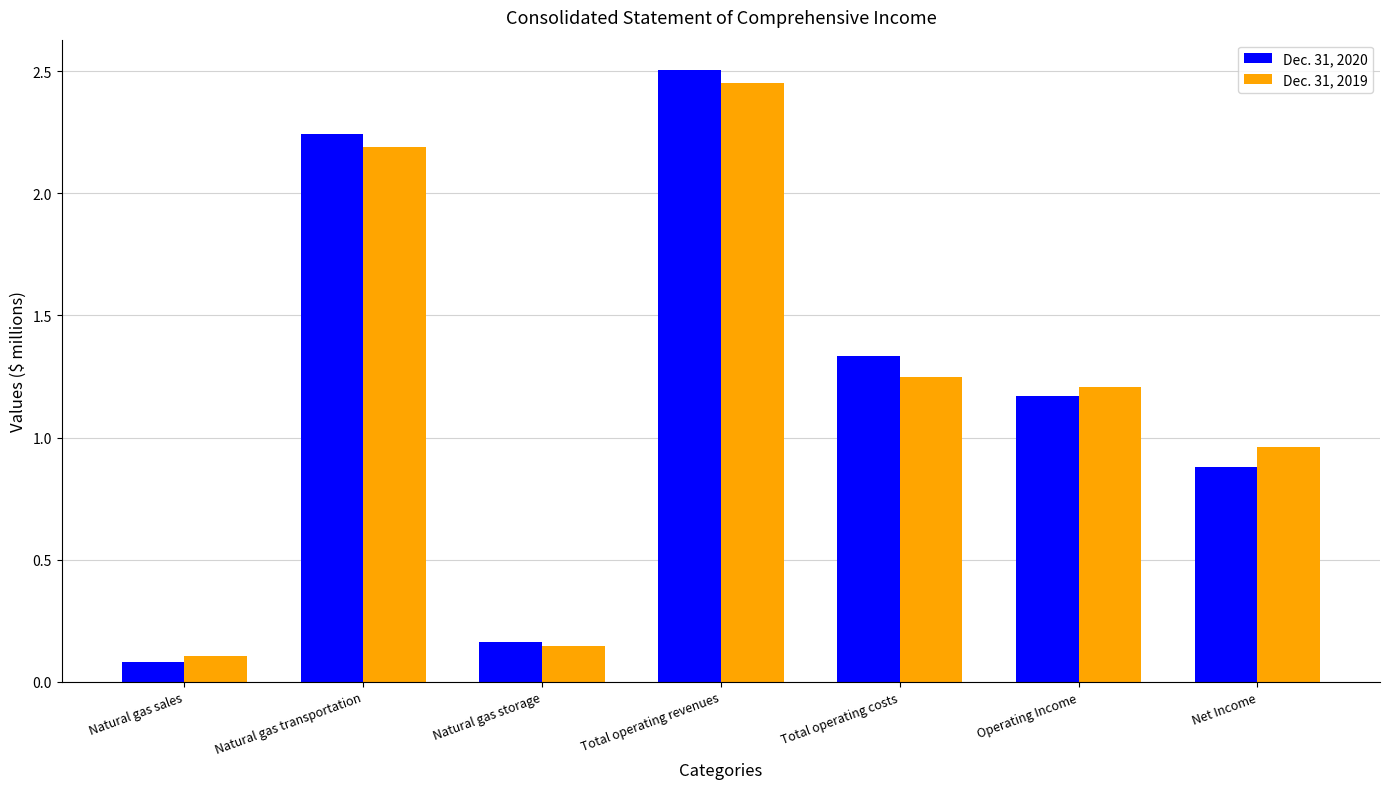

At which label does Dec. 31, 2019 reach its peak?

Total operating revenues